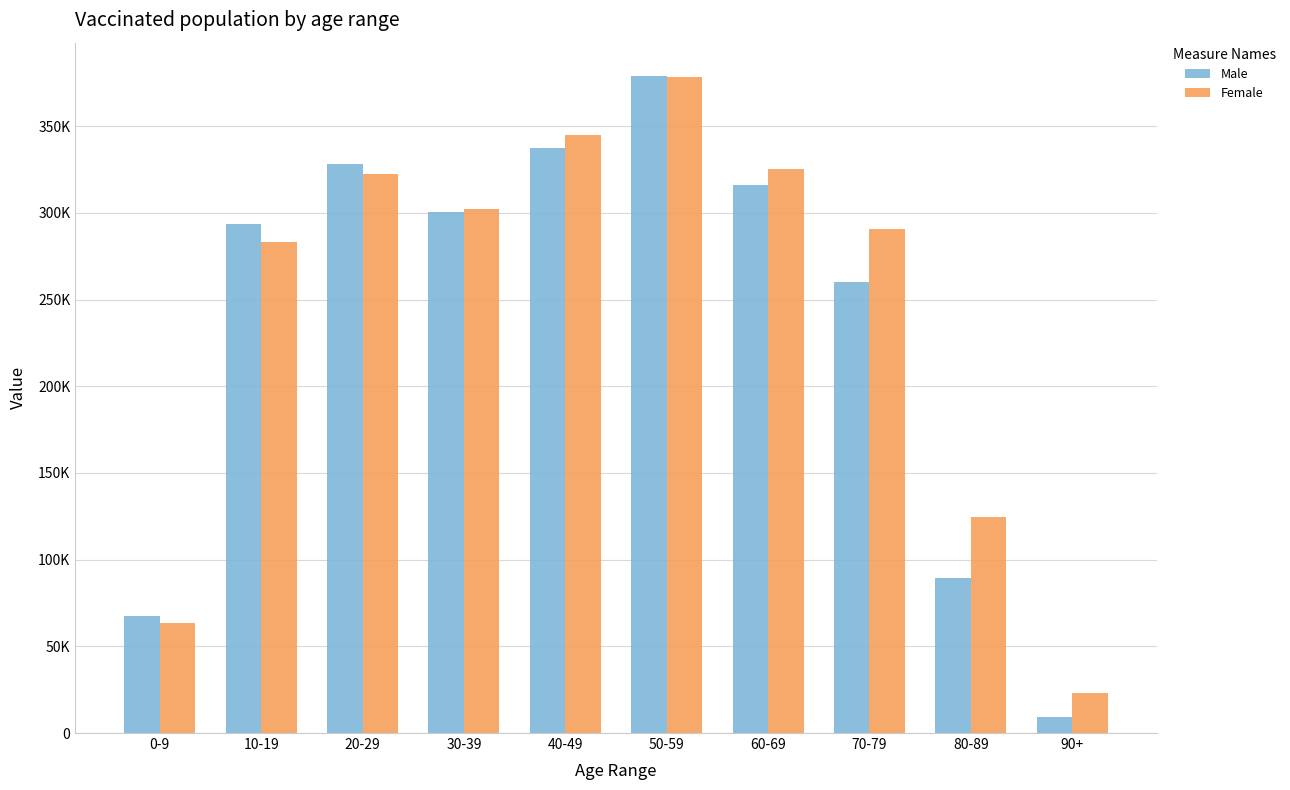

What is the label of the 2nd bar from the right?

80-89